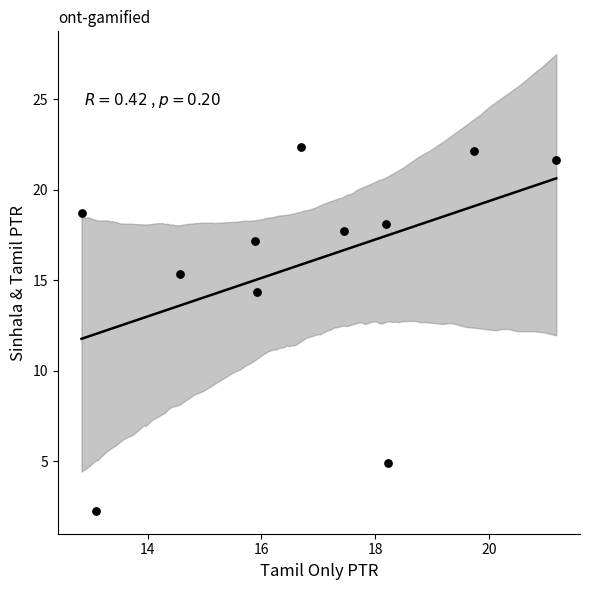

What is the average X value?

16.7